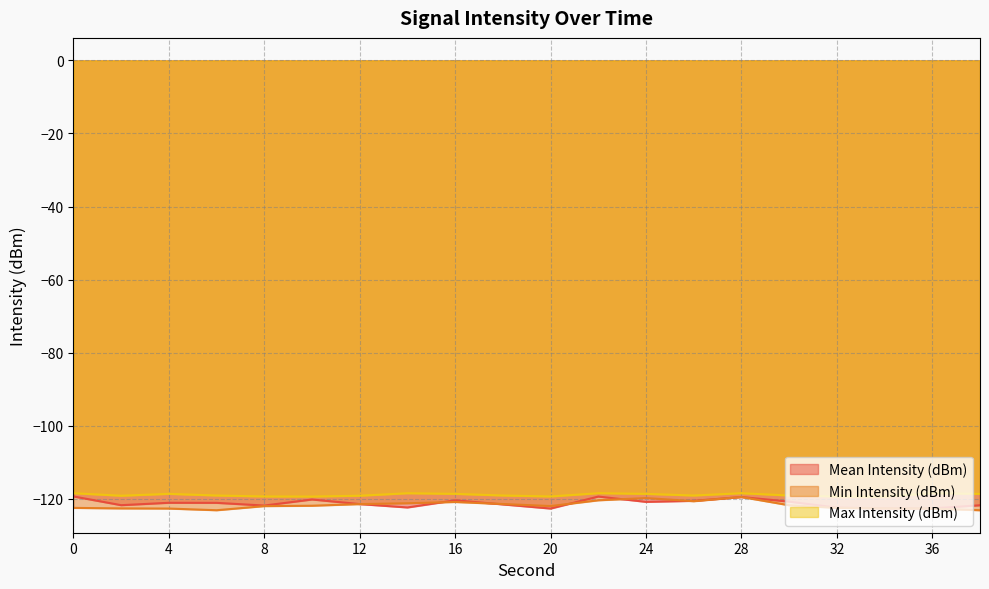

What is the difference between the maximum and minimum values in the Min Intensity (dBm) series?

3.6